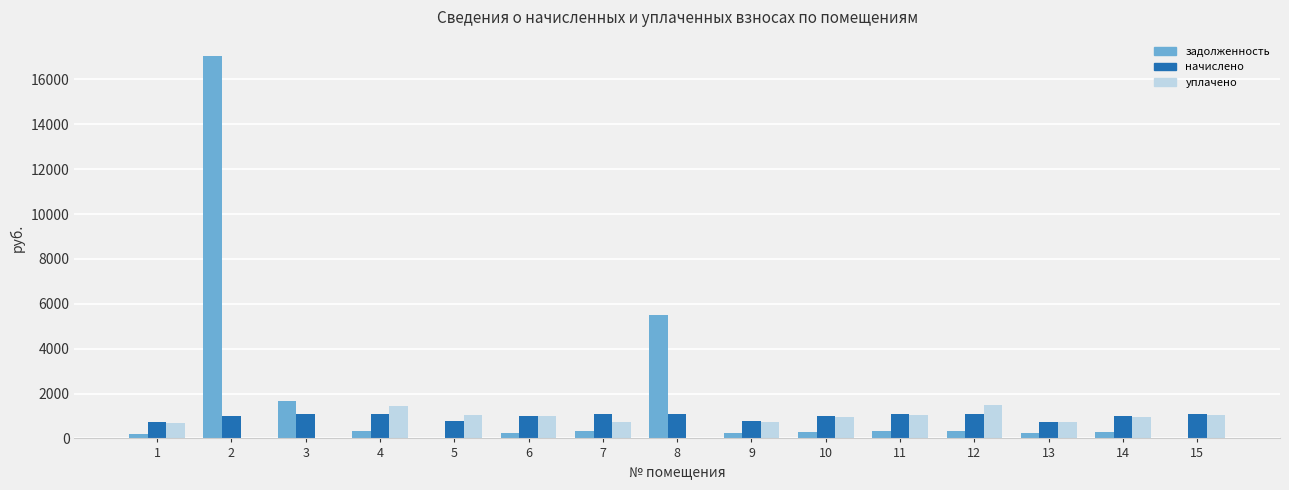

Which series has the largest total across all categories?

задолженность